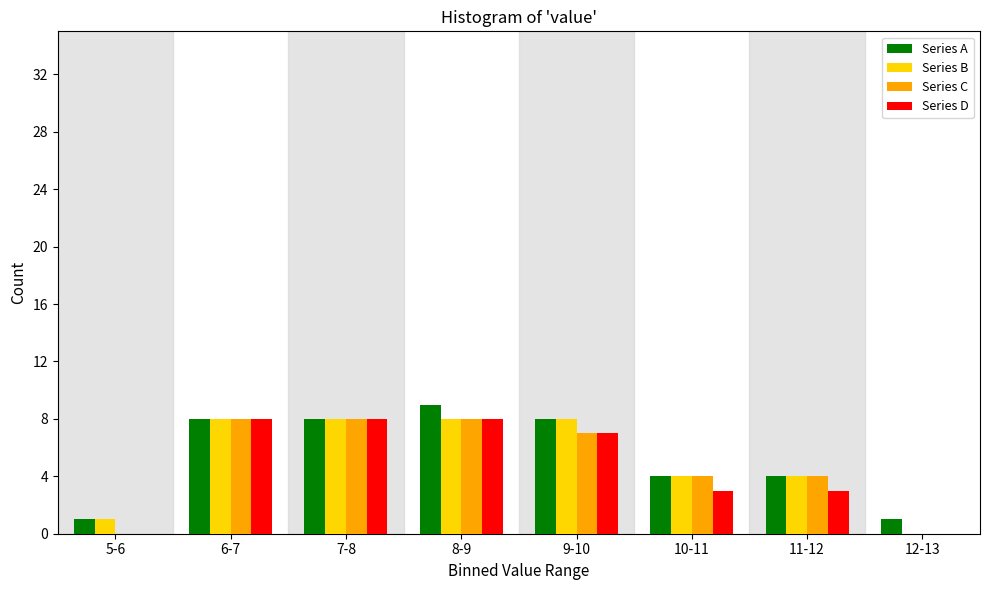

What is the sum of the Series A values at 10-11 and 12-13?

5